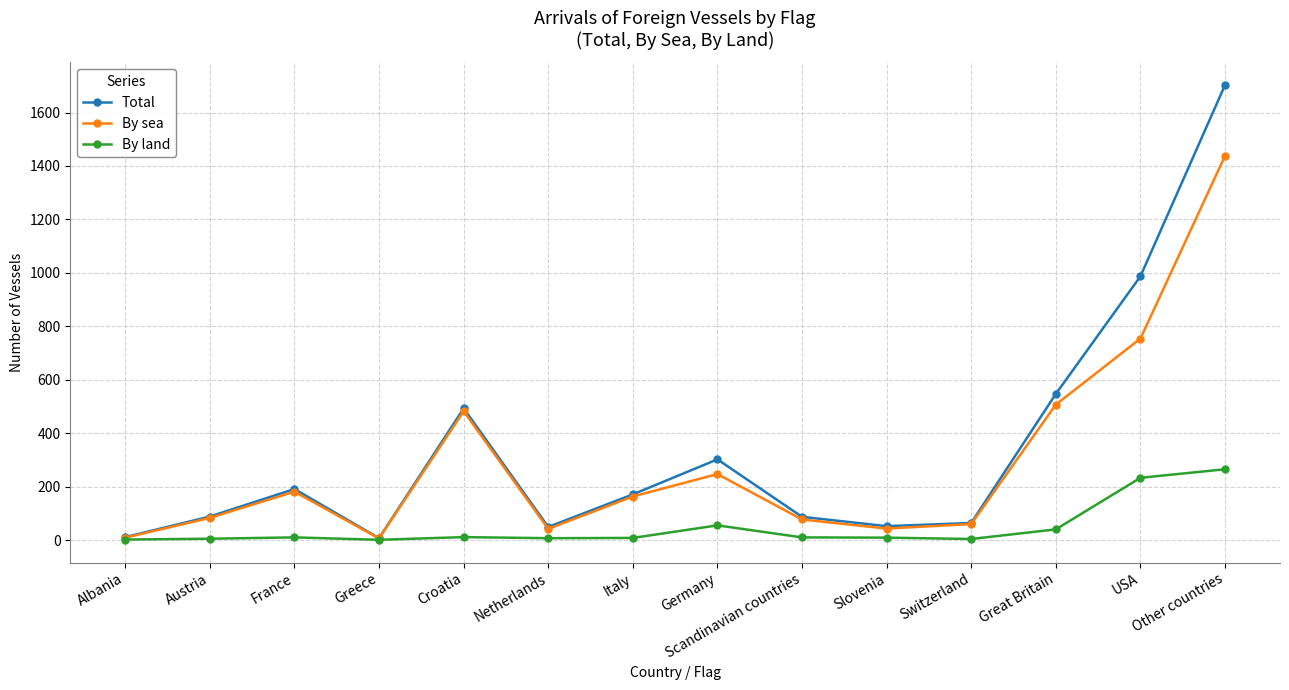

What is the label of the 13th point from the right?

Austria